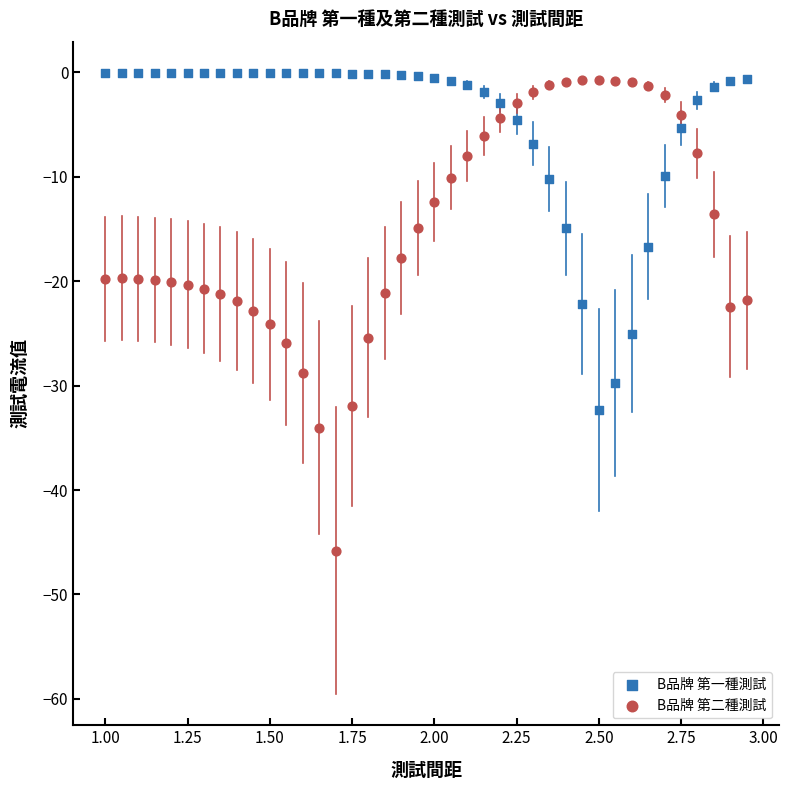

Which series contains the highest Y value?

B品牌 第一種測試